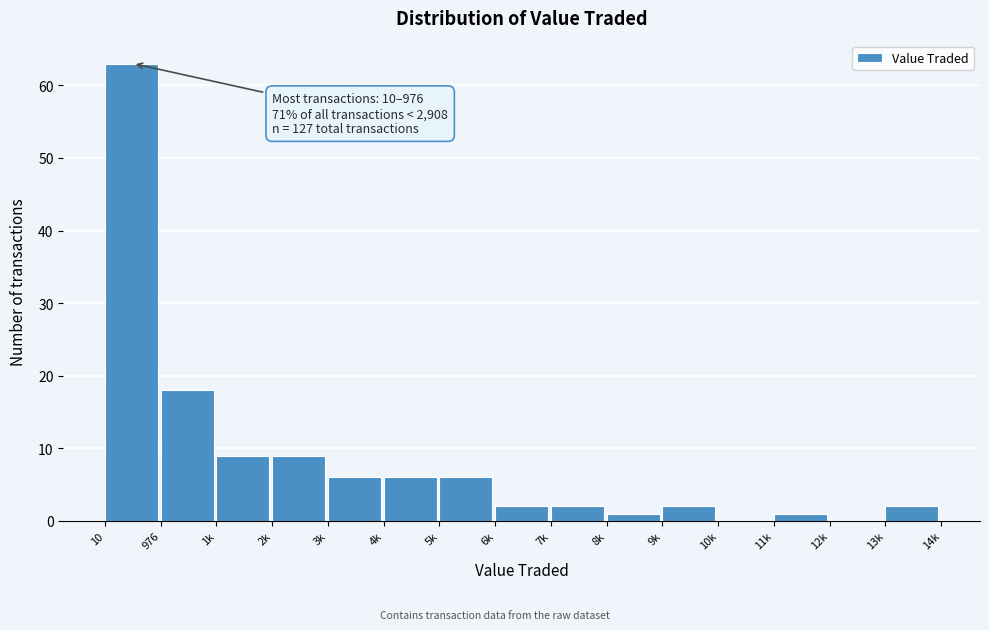

Reading left to right, list all the values displayed in this chart.

10=63	976=18	1k=9	2k=9	3k=6	4k=6	5k=6	6k=2	7k=2	8k=1	9k=2	10k=0	11k=1	12k=0	13k=2